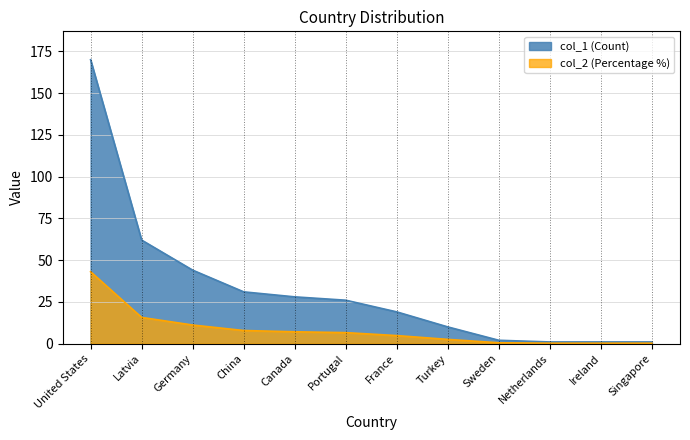

Is it true that col_1 equals 1.0 at Netherlands?

True